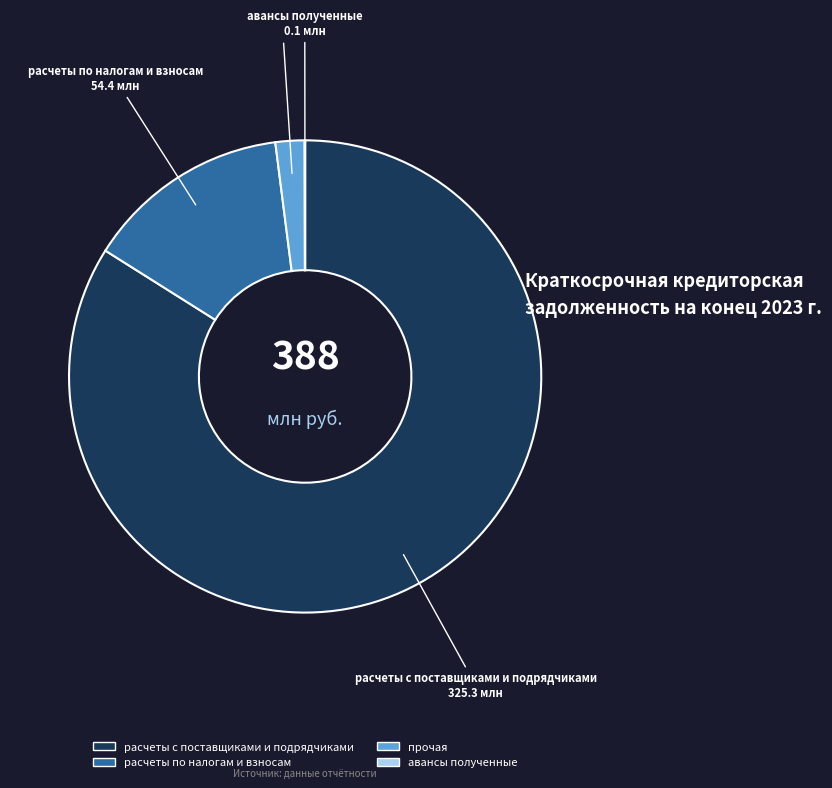

Which category has the biggest portion of the pie?

расчеты с поставщиками и подрядчиками